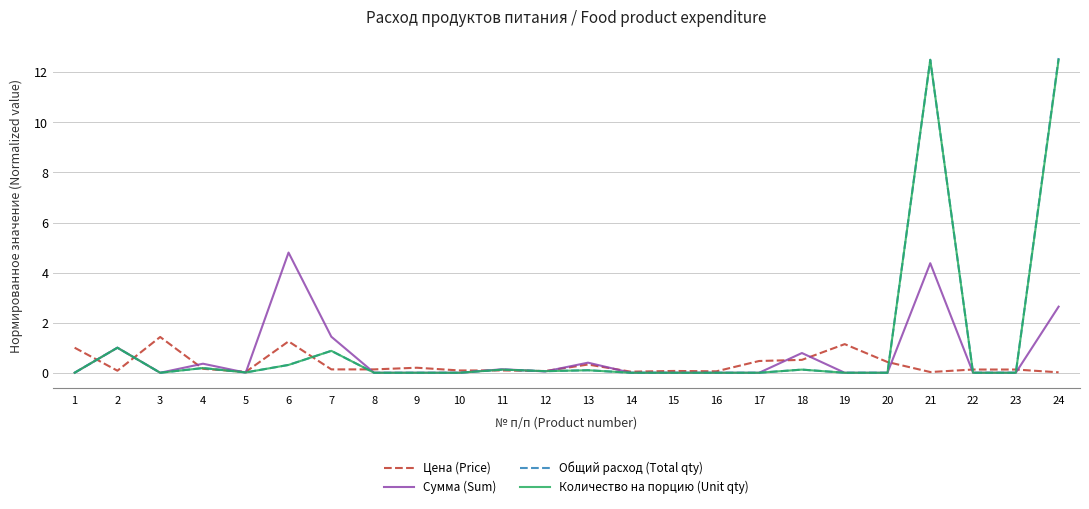

What is the sum of all Сумма (Sum) values?

16.0